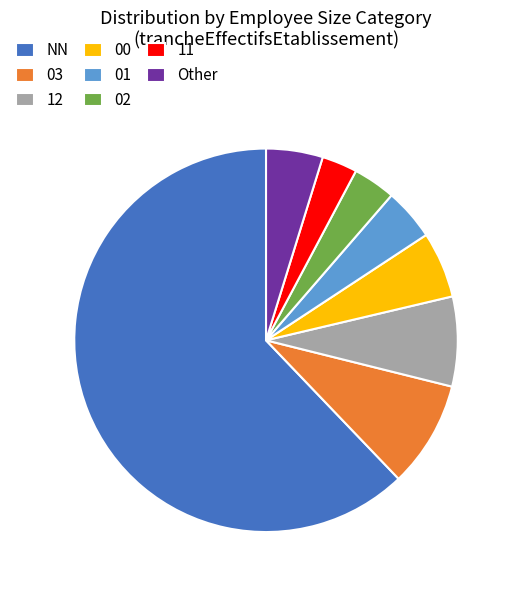

Which slice is the largest?

NN